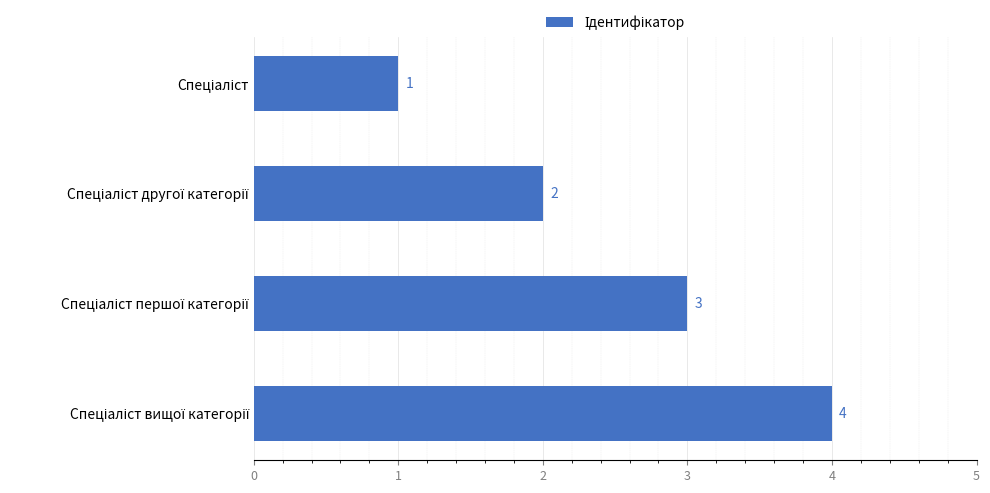

How many values are below 3?

2